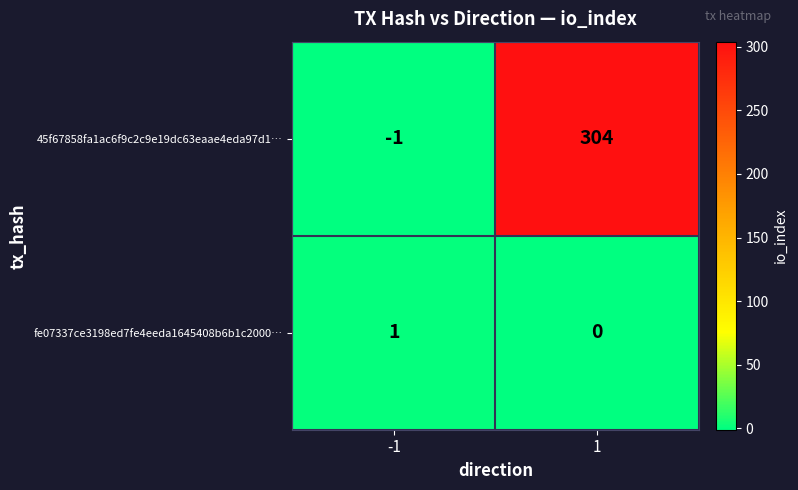

At which category is the sum across all series the highest?

1